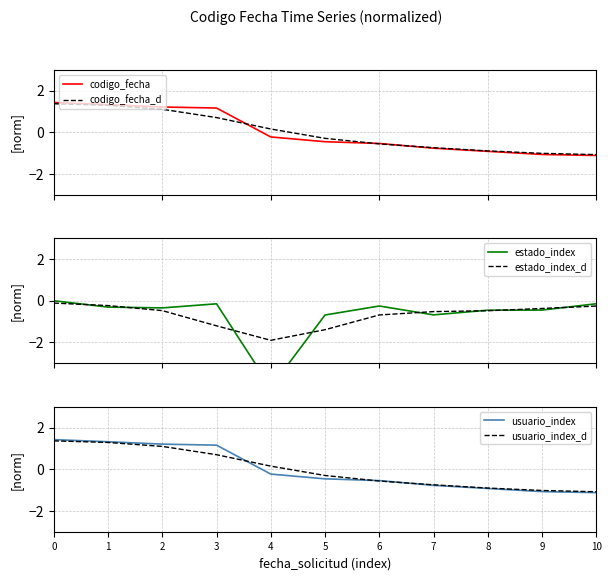

Which category has the lowest value across all series?

4